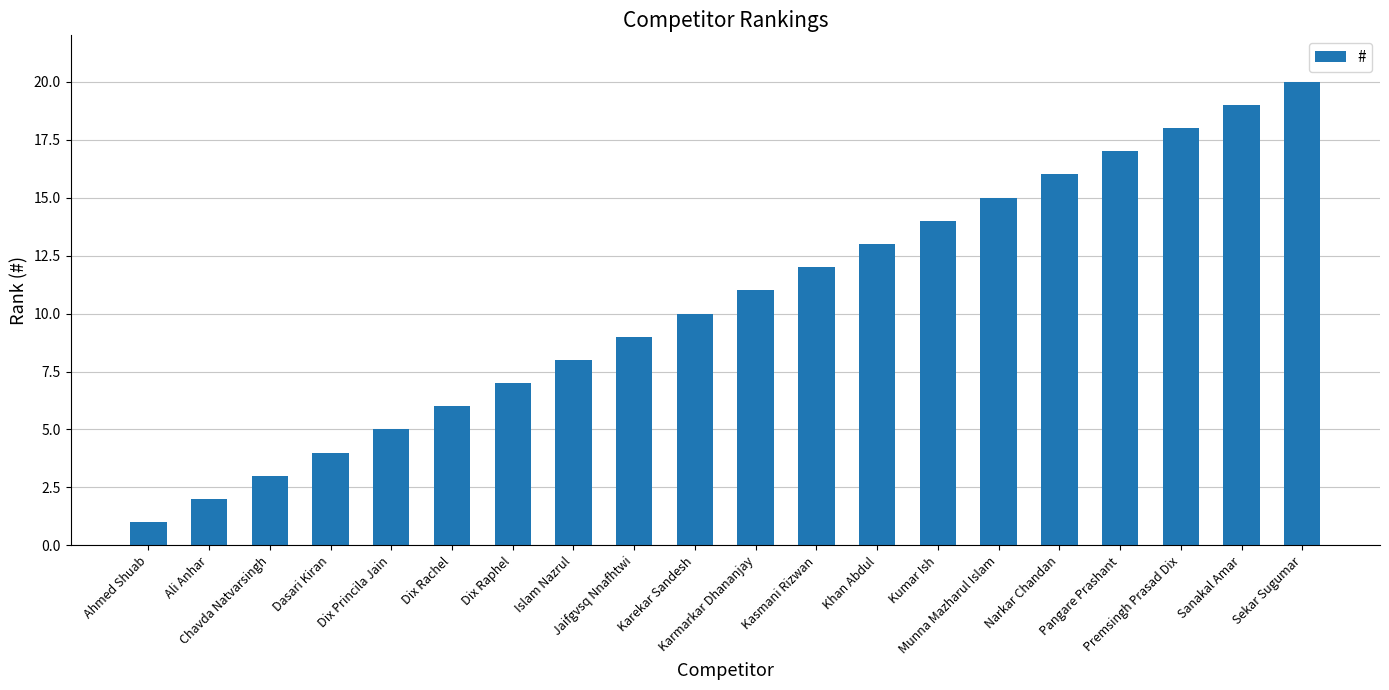

How many categories are shown in the chart?

20